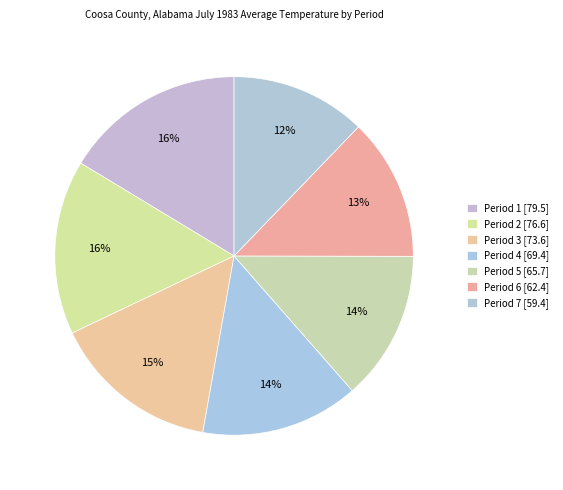

How many segments does this pie chart have?

7